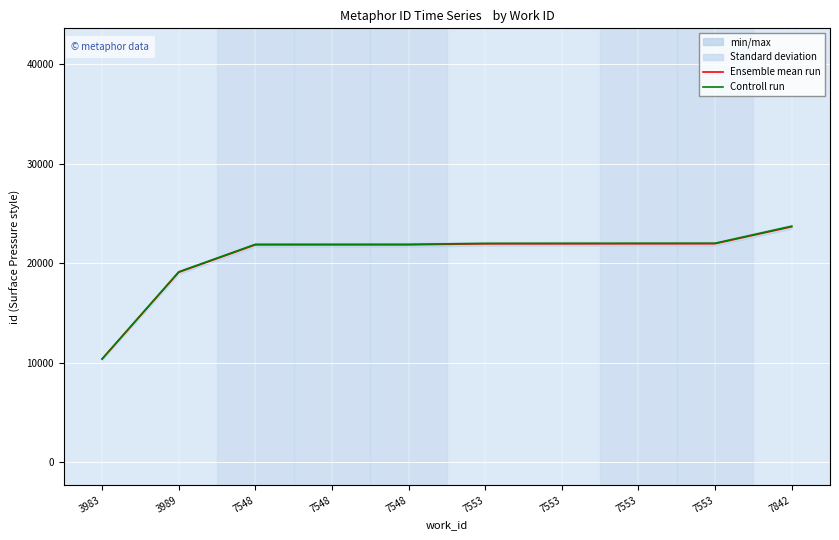

True or false: Ensemble mean run and Controll run intersect in this chart.

False